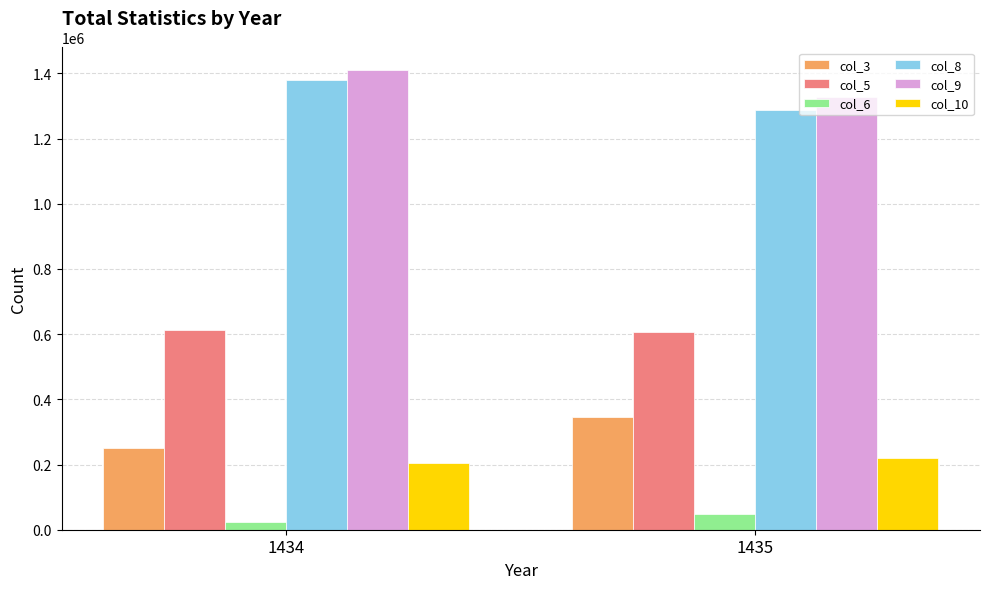

Is it true that col_9 equals 1328182 at 1435?

True